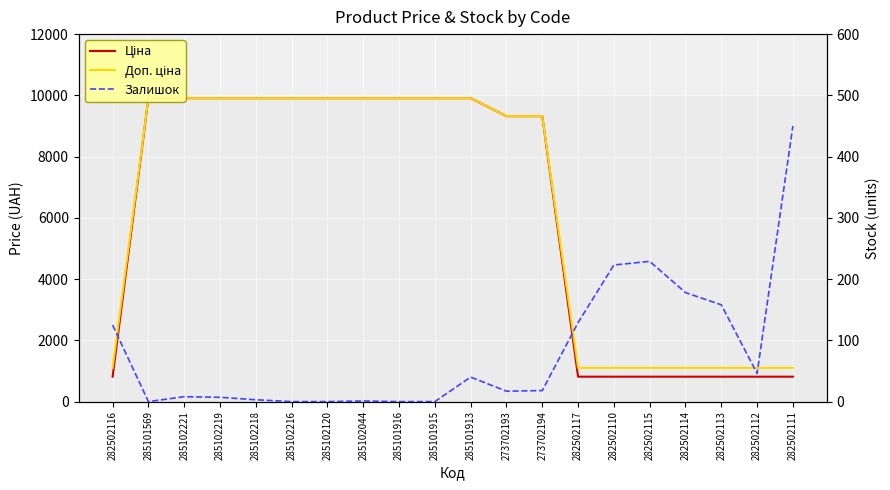

Which series has the largest total across all categories?

Доп. ціна